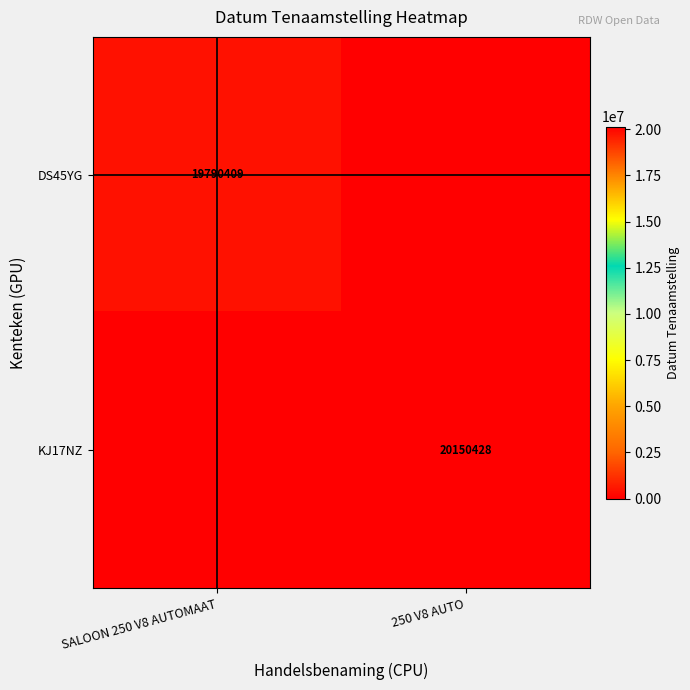

Is it true that KJ17NZ equals 20150428 at 250 V8 AUTO?

True